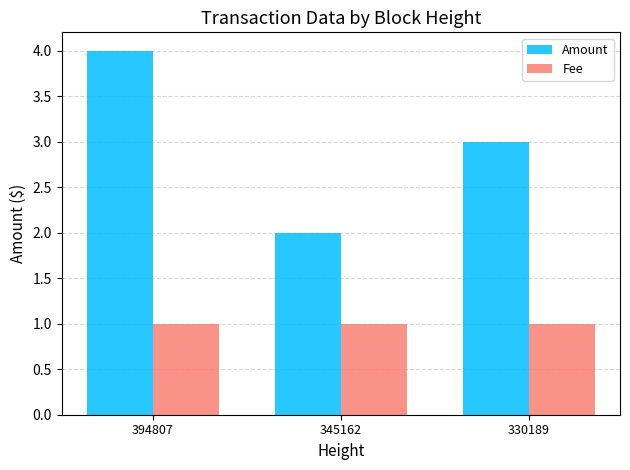

Rank the series by their maximum value, from highest to lowest.

Amount, Fee